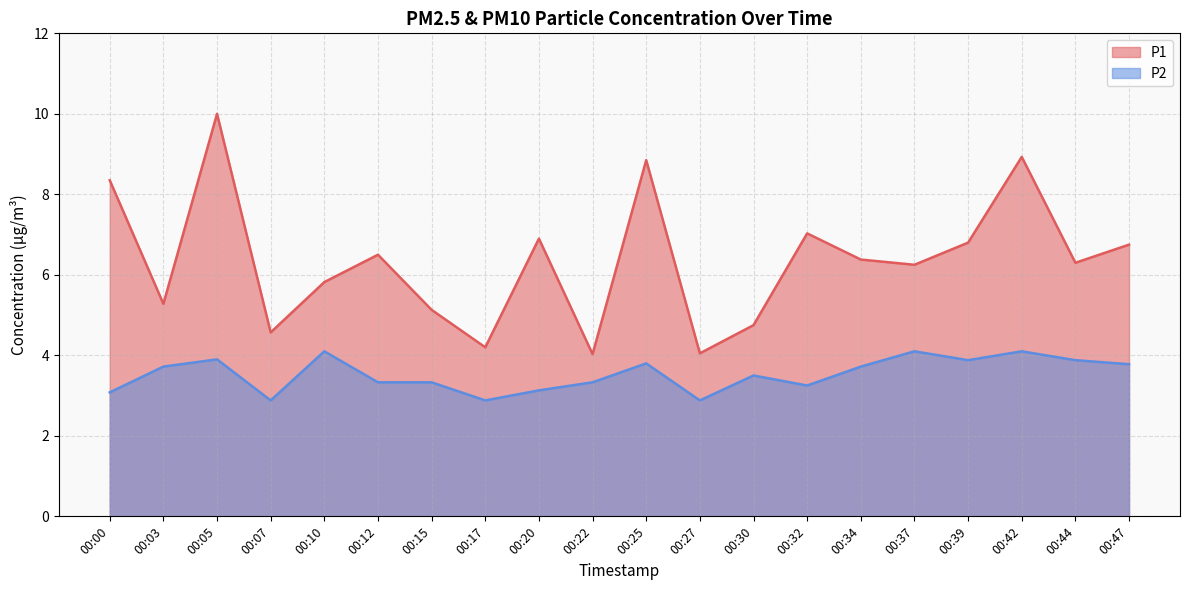

Rank the categories by P2 value from highest to lowest.

00:10, 00:37, 00:42, 00:05, 00:39, 00:44, 00:25, 00:47, 00:03, 00:34, 00:30, 00:12, 00:15, 00:22, 00:32, 00:20, 00:00, 00:07, 00:17, 00:27